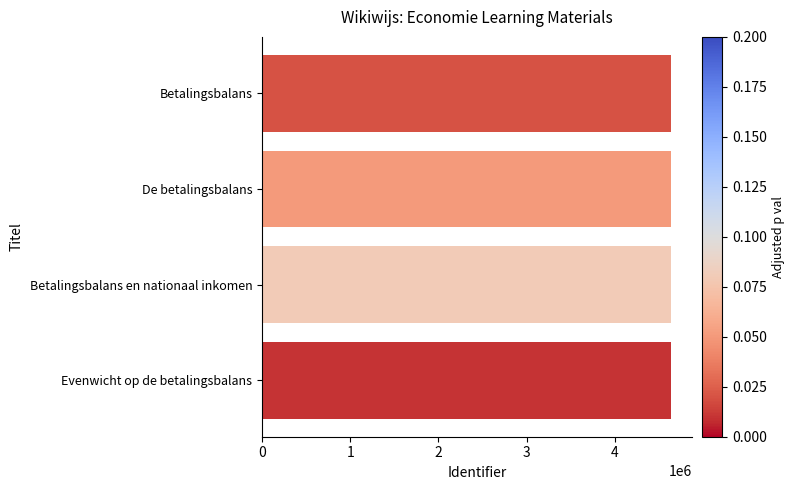

What is the minimum value shown in the chart?

4639853